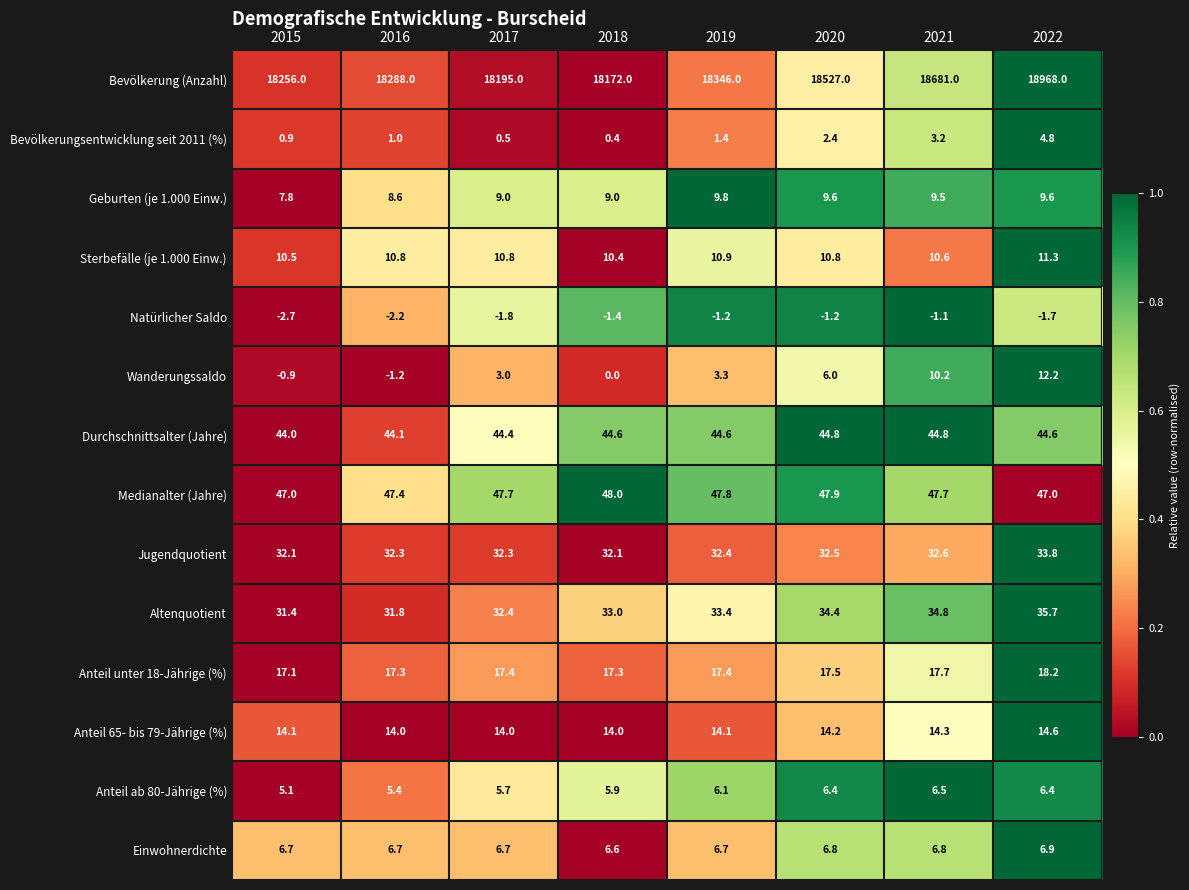

Rank the series by their maximum value, from highest to lowest.

Bevölkerung (Anzahl), Medianalter (Jahre), Durchschnittsalter (Jahre), Altenquotient, Jugendquotient, Anteil unter 18-Jährige (%), Anteil 65- bis 79-Jährige (%), Wanderungssaldo, Sterbefälle (je 1.000 Einw.), Geburten (je 1.000 Einw.), Einwohnerdichte, Anteil ab 80-Jährige (%), Bevölkerungsentwicklung seit 2011 (%), Natürlicher Saldo